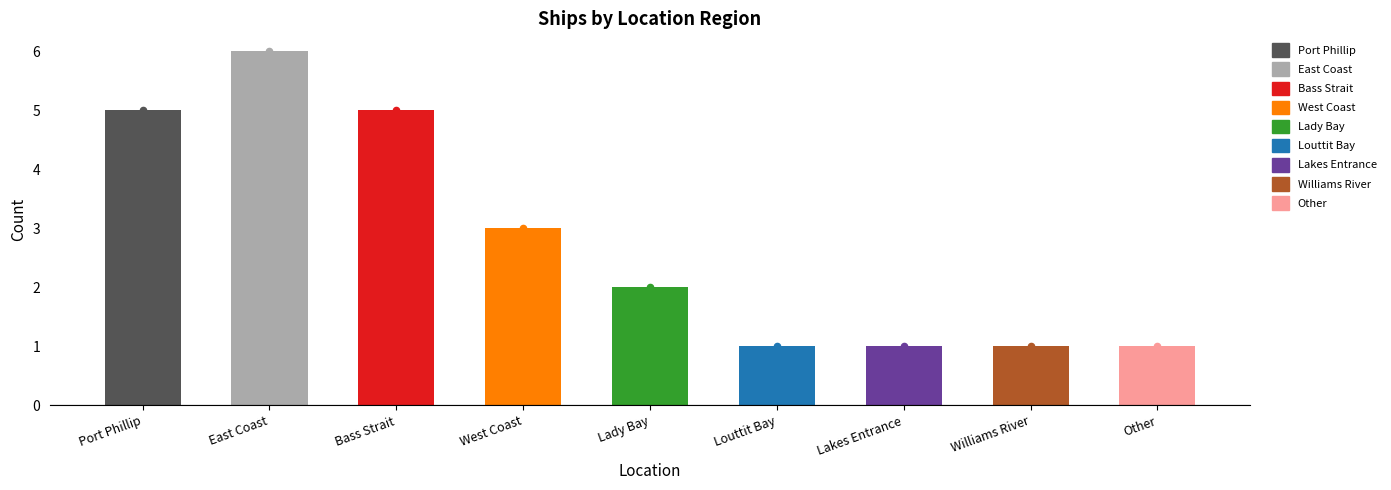

What is the ratio of the value at Louttit Bay to the value at Lady Bay?

0.5